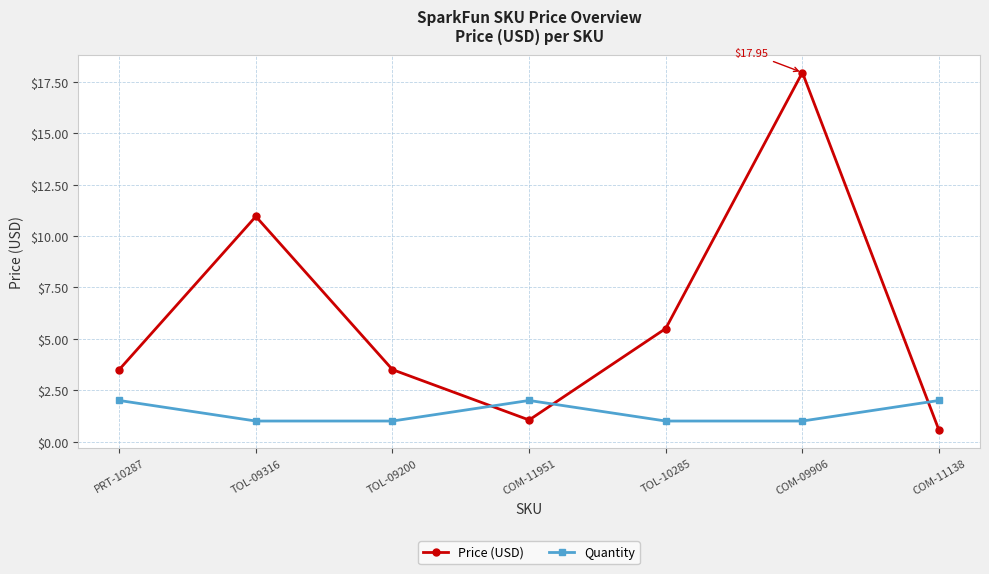

Count the Quantity values in the range 1 to 2.

7